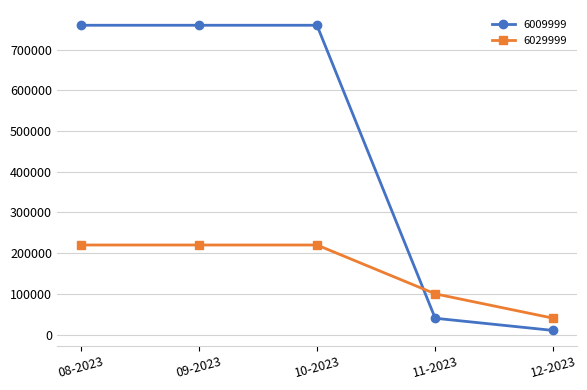

How many lines are shown in the chart?

2